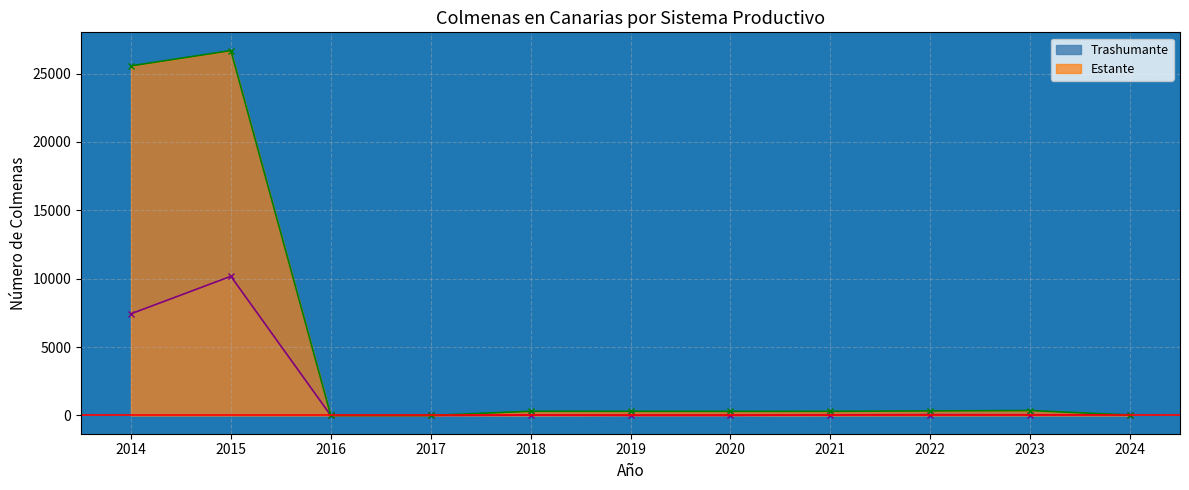

The value of Estante at 2019 is 512. True or false?

False